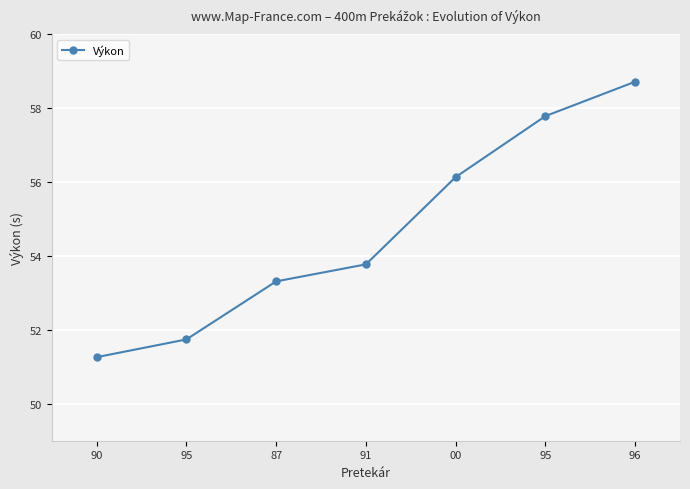

What is the greatest value displayed?

58.7